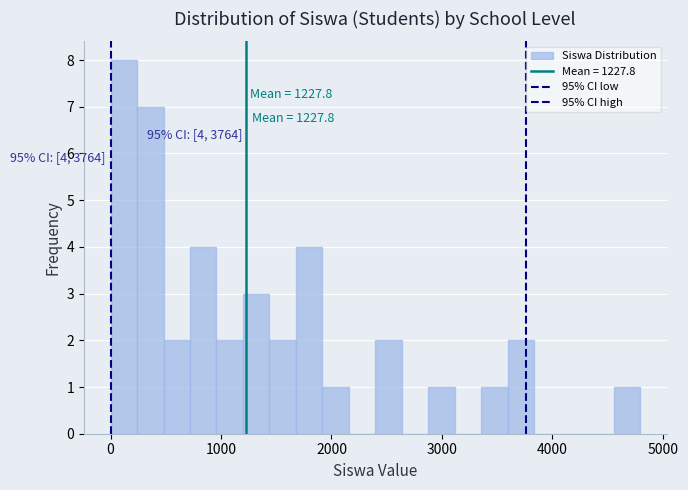

Around what value on the x-axis is the tallest bar? Give the approximate position of its centre, as read against the axis.

100